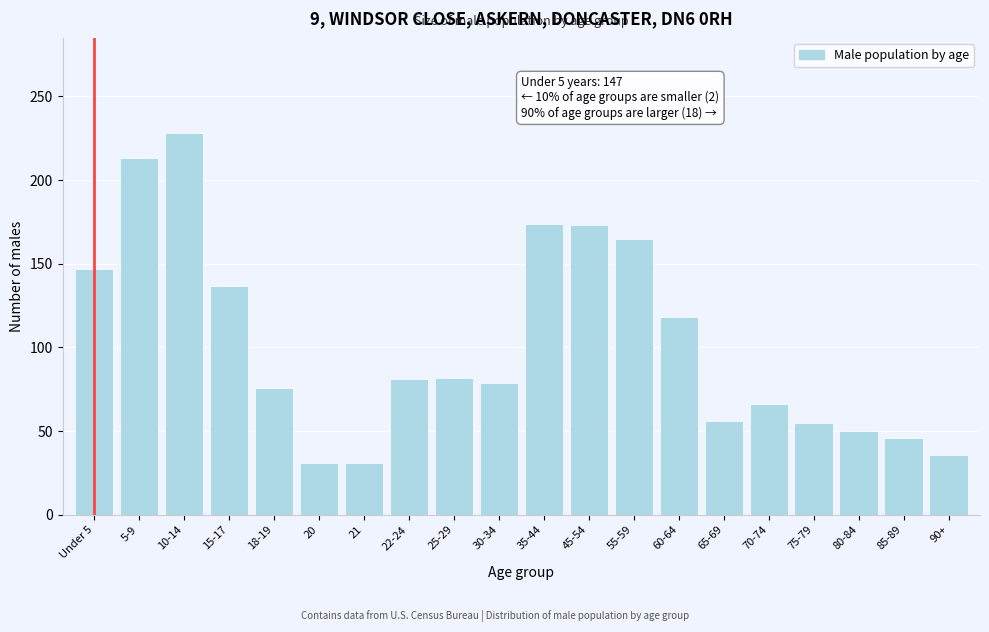

What position from the right is 18-19?

16